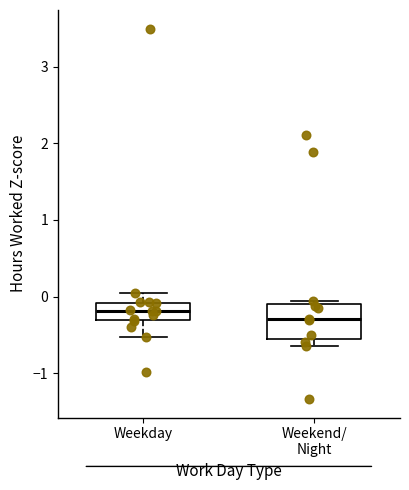

Where does the upper whisker of the box for Weekday end on the y-axis? The values are not printed on the chart, so give them approximately, as read against the axis.

0.0